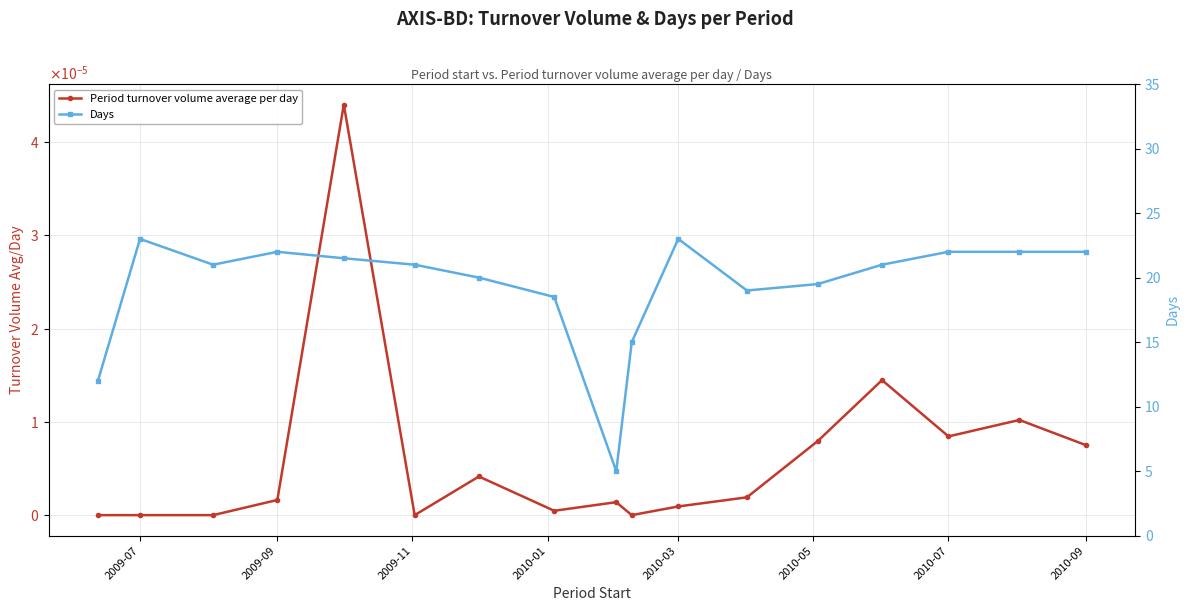

What are all the series names shown in the legend?

Period turnover volume average per day, Days